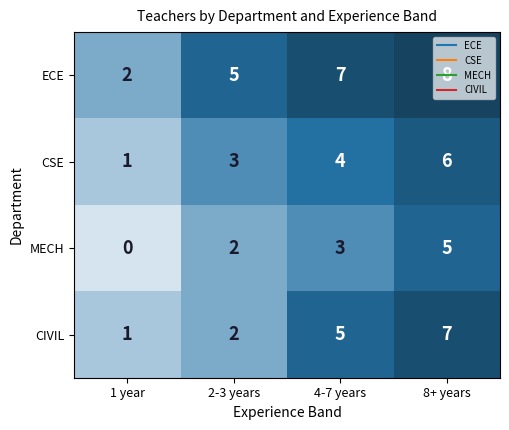

What is the maximum value shown in the chart?

8